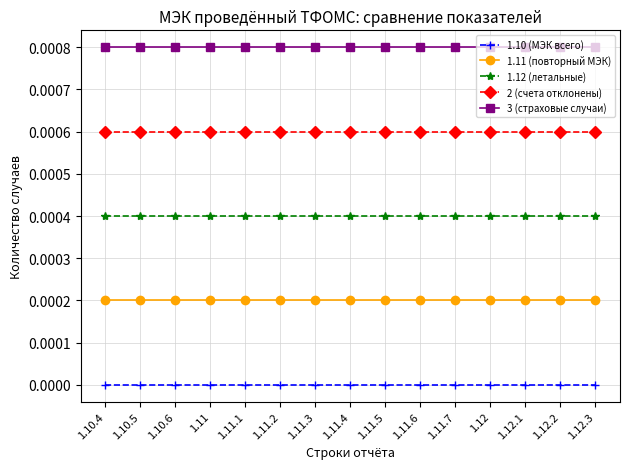

True or false: 1.12 (летальные) and 1.10 (МЭК всего) intersect in this chart.

False